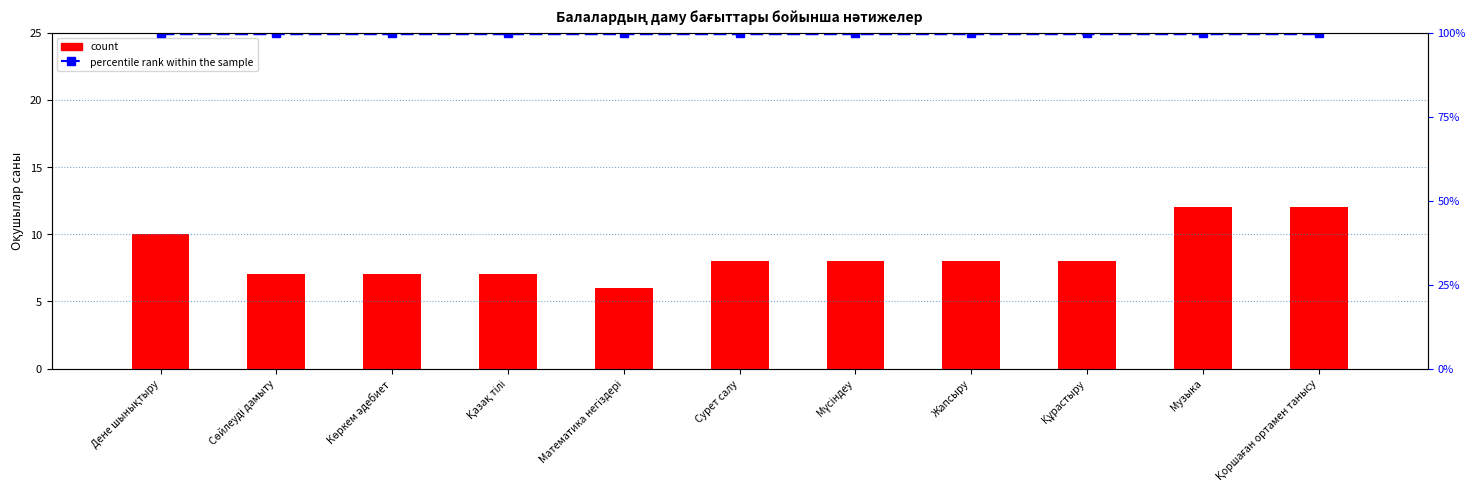

What is the label of the 8th bar from the left?

Жапсыру